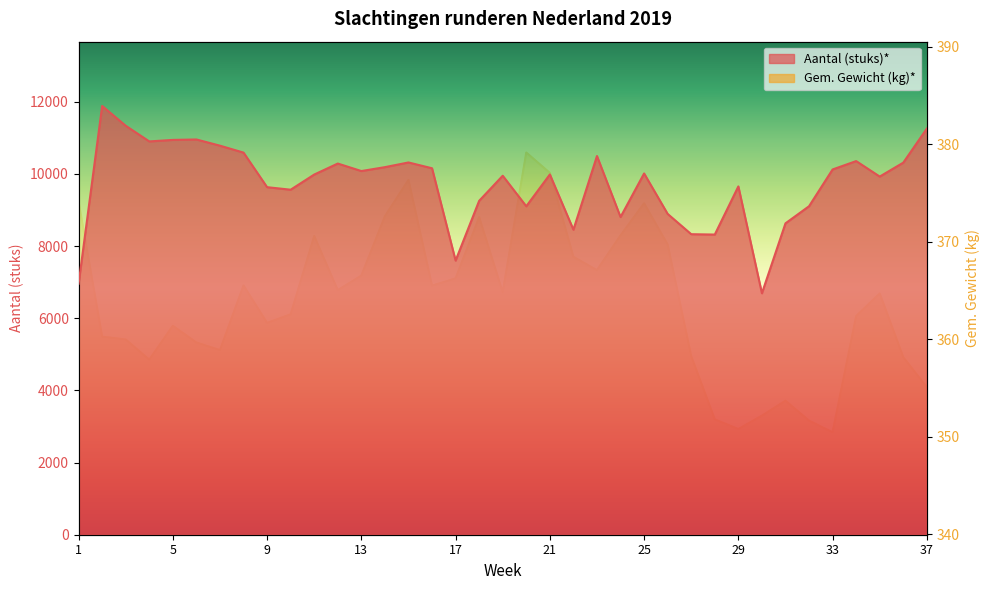

What is the smallest value displayed?

350.4